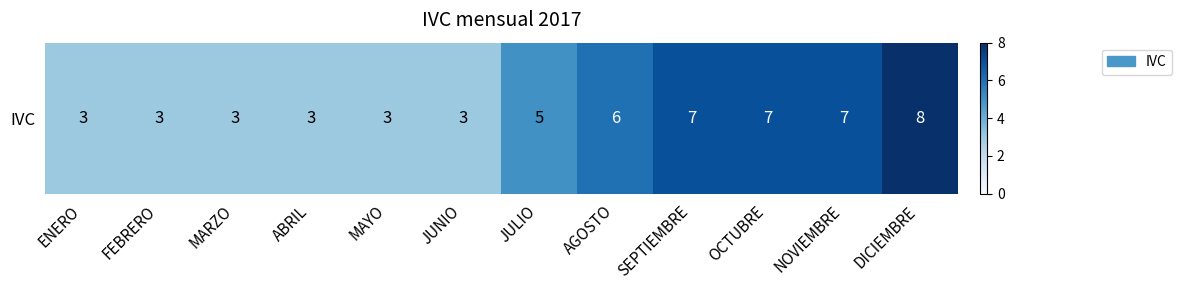

Count the number of values greater than 5.

5